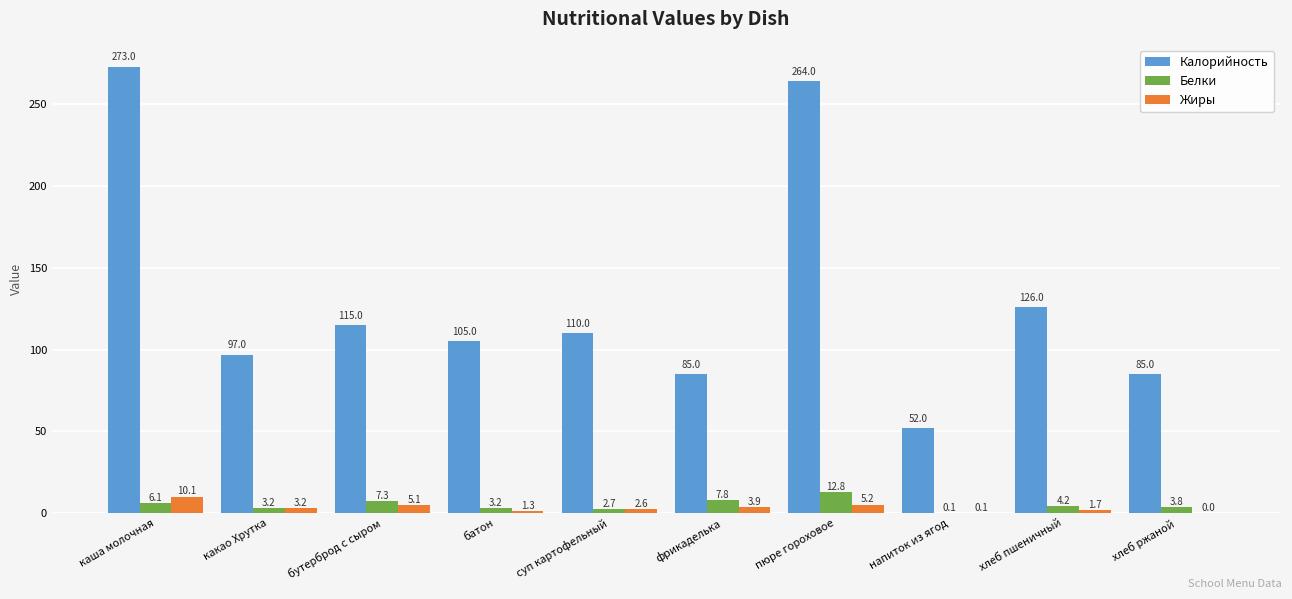

How many data points does each series have?

10